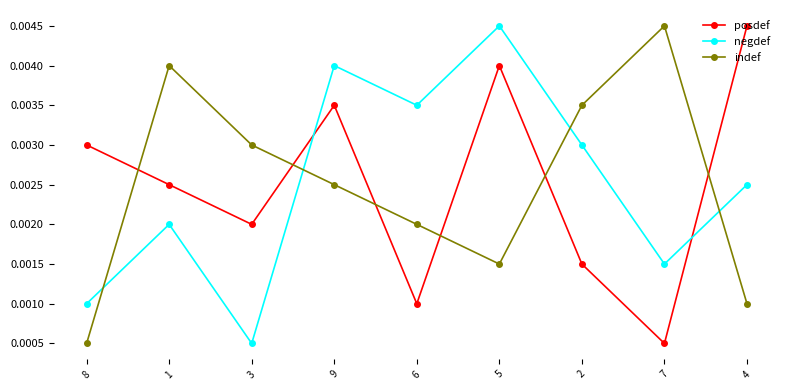

Where is negdef nearest to the value 0?

3